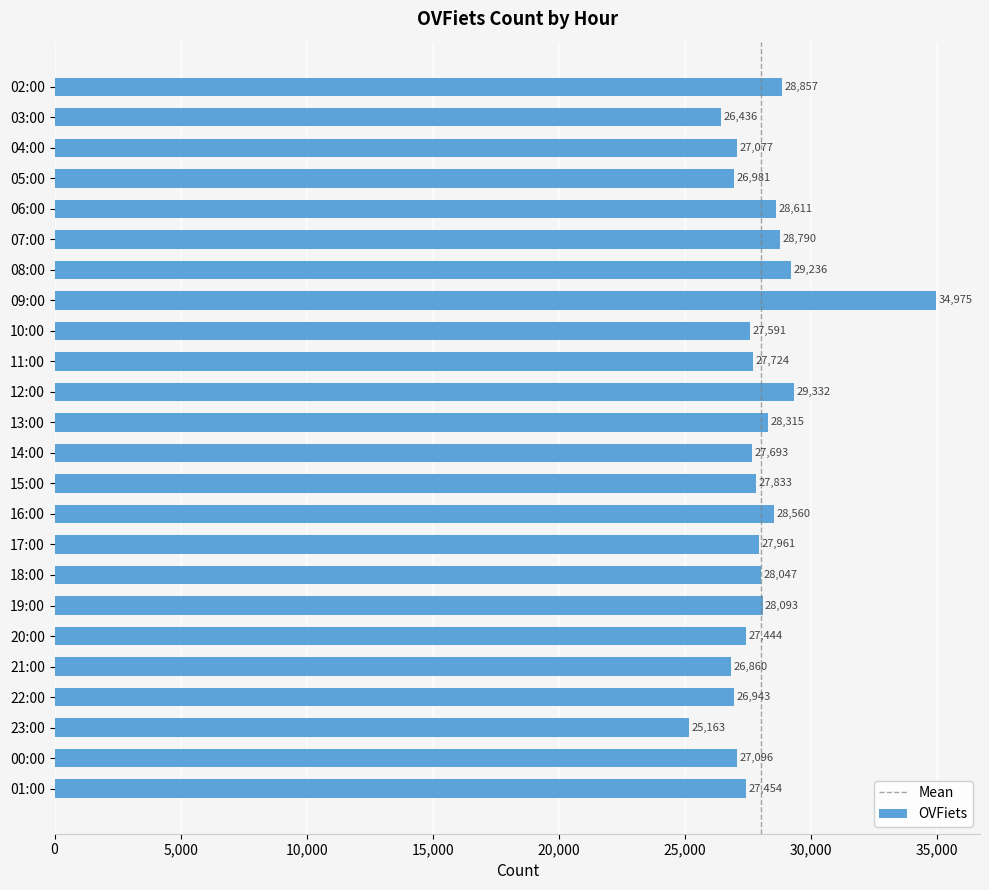

Is it true that the value at 16:00 is 28560?

True